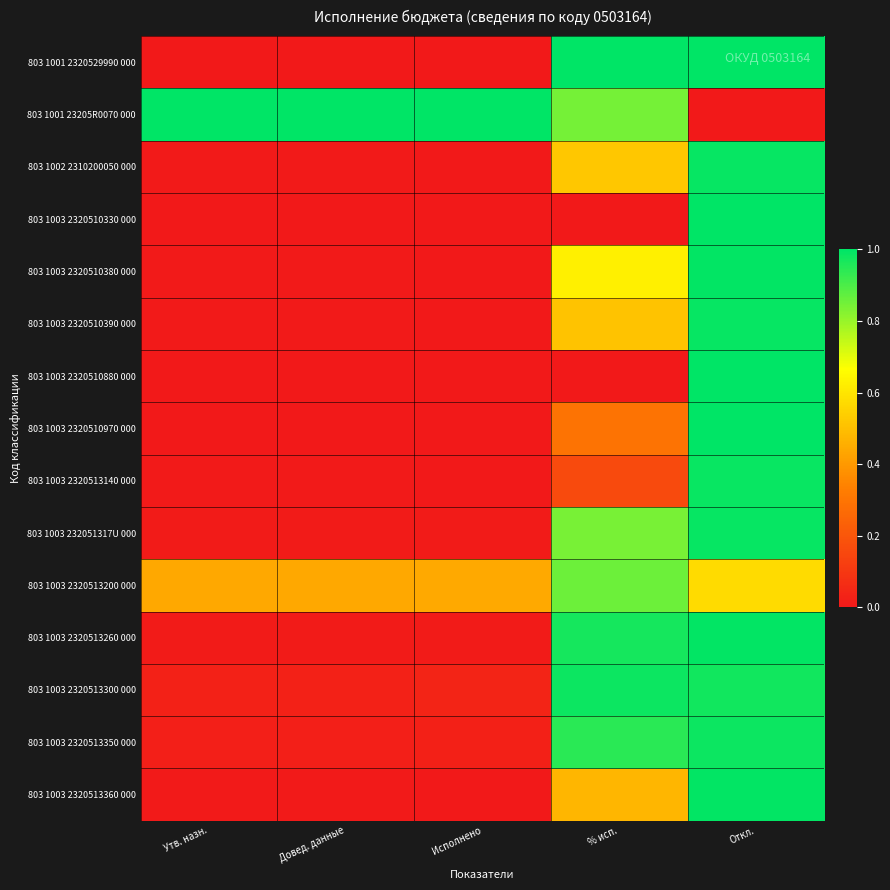

Which has a higher value, Довед. данные or % исп.?

% исп.